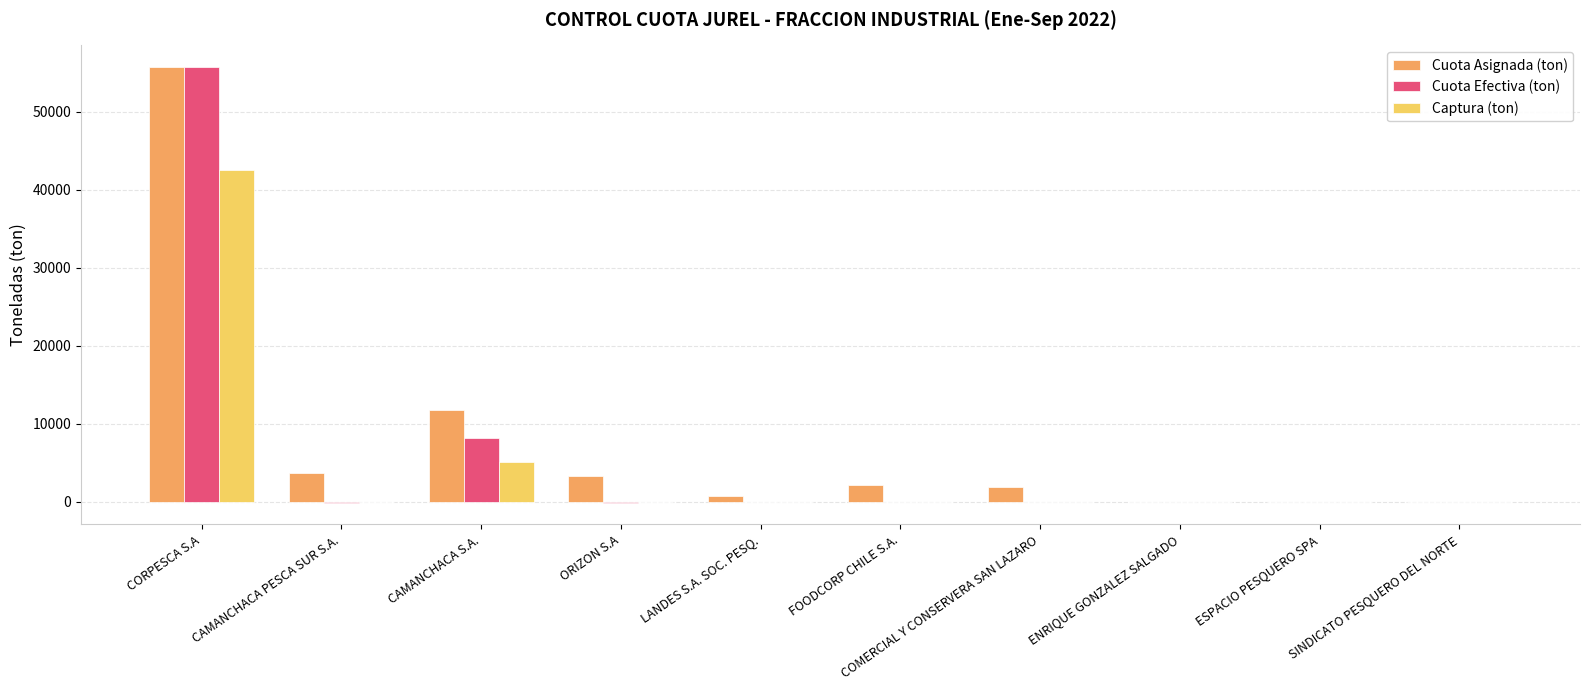

Which series changed the most between CAMANCHACA PESCA SUR S.A. and CAMANCHACA S.A.?

Cuota Efectiva (ton)